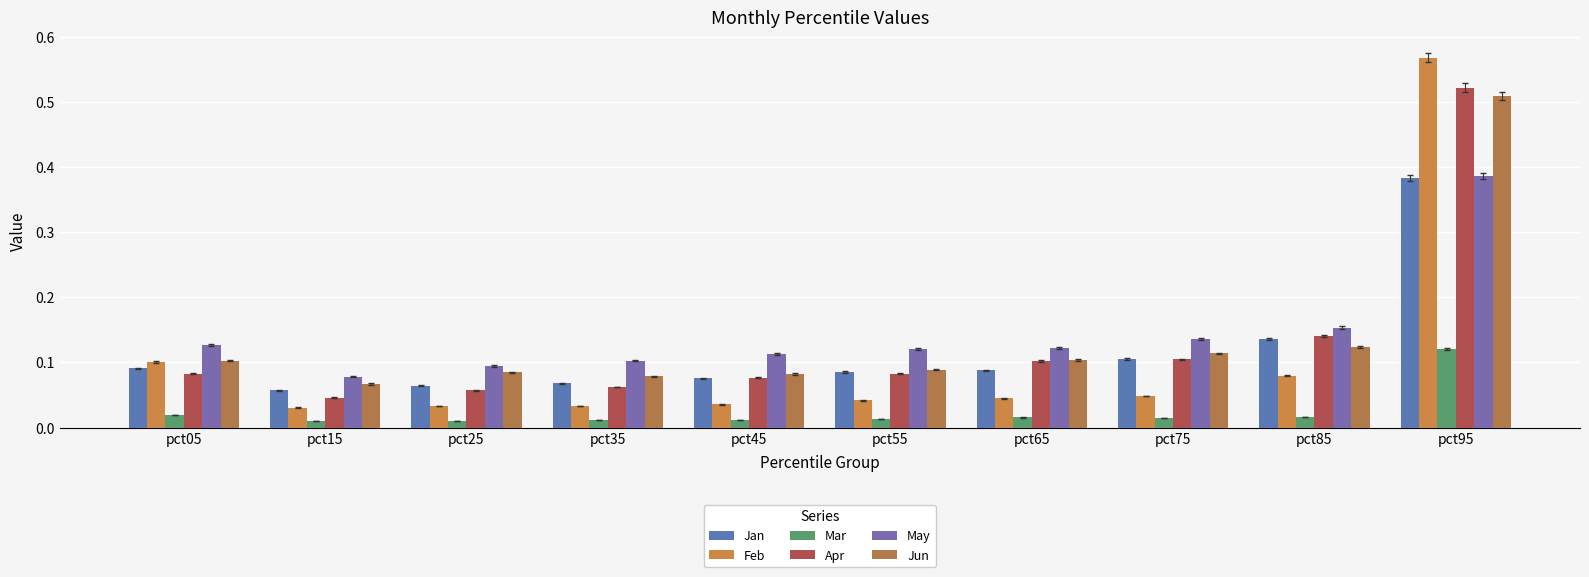

How many data points does each series have?

10